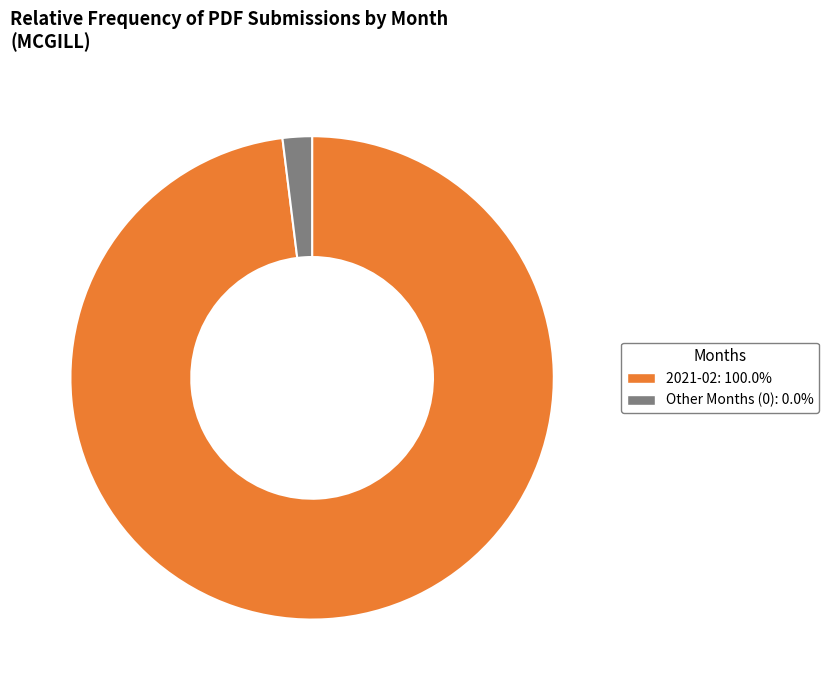

Does any single category account for the majority?

Yes